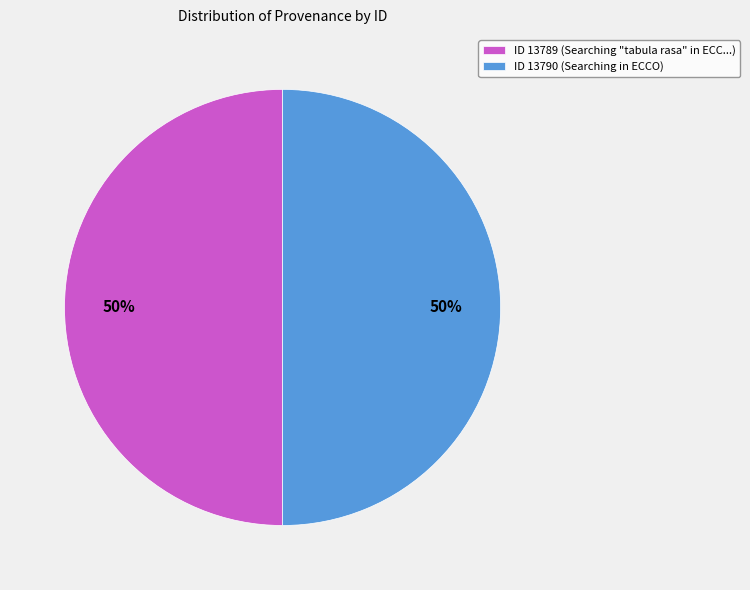

What is the ratio of the value at ID 13789 (Searching "tabula rasa" in ECC...) to the value at ID 13790 (Searching in ECCO)?

1.0